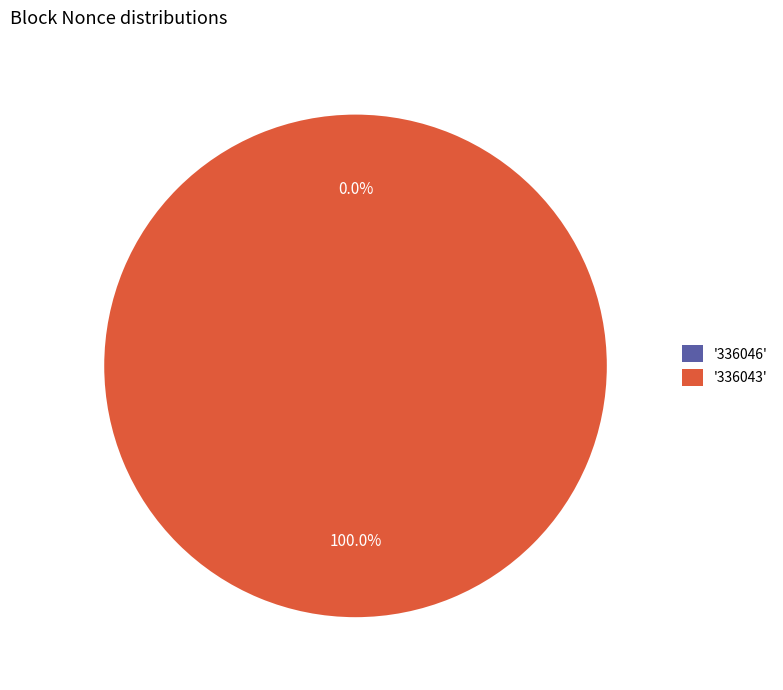

To the nearest percent, what is the difference between the 336043 and 336046 slice percentages?

100%